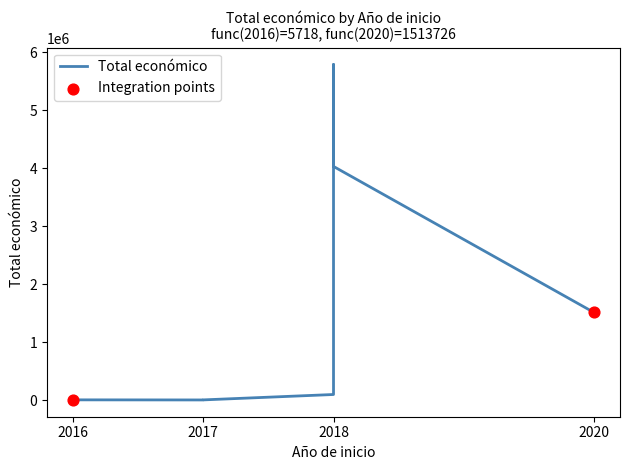

Between 2018 and 2018, which is larger?

2018